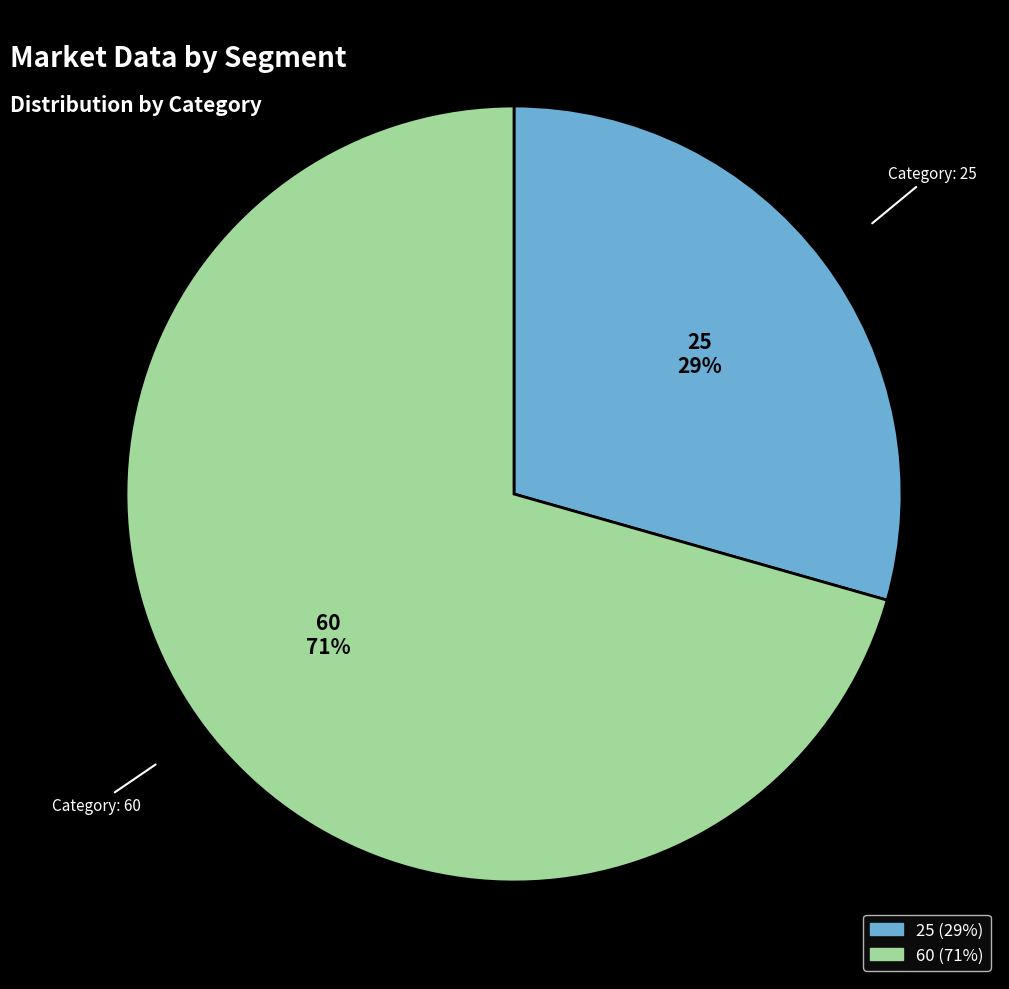

Is 25 the majority of the pie?

No